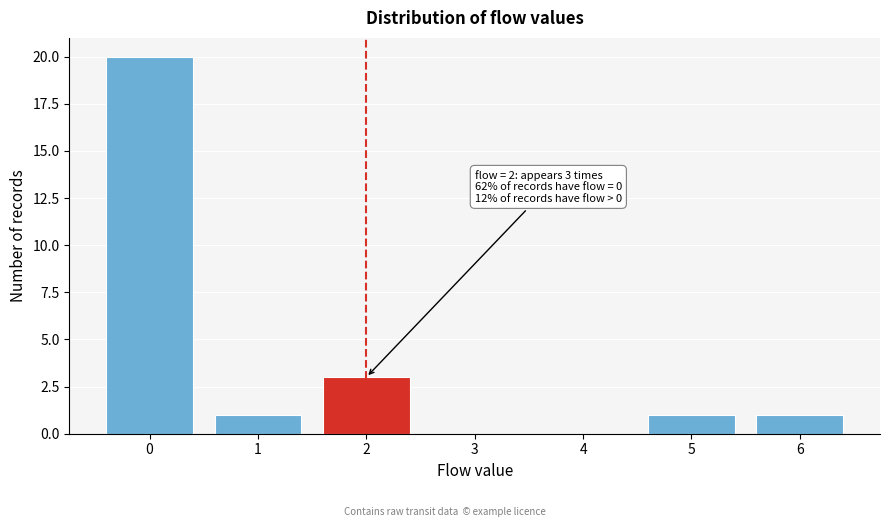

Reading left to right, extract all data points from this chart.

0=20	1=1	2=3	3=0	4=0	5=1	6=1